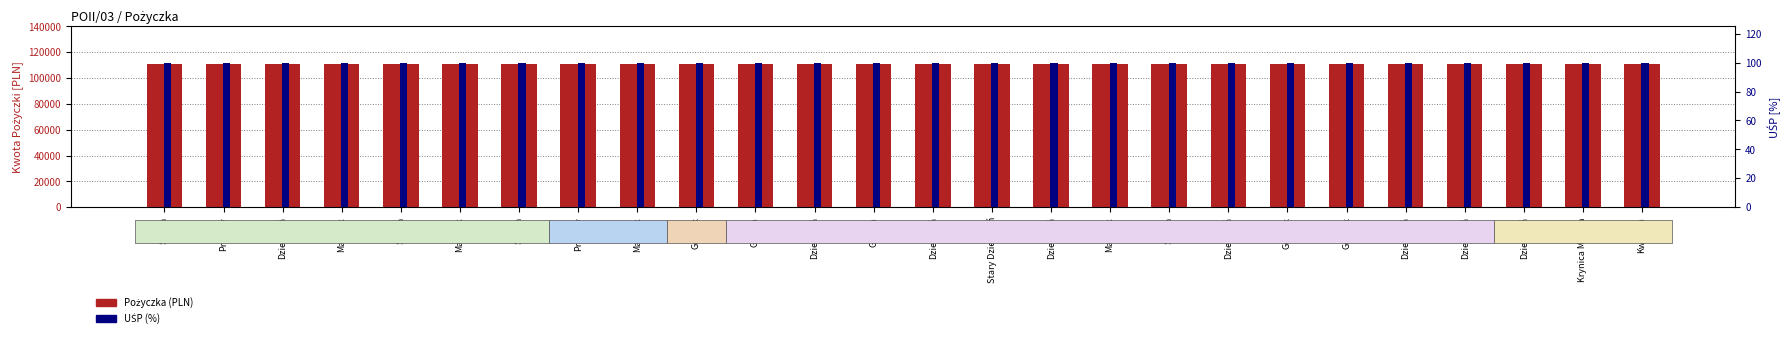

How many categories are shown in the chart?

26